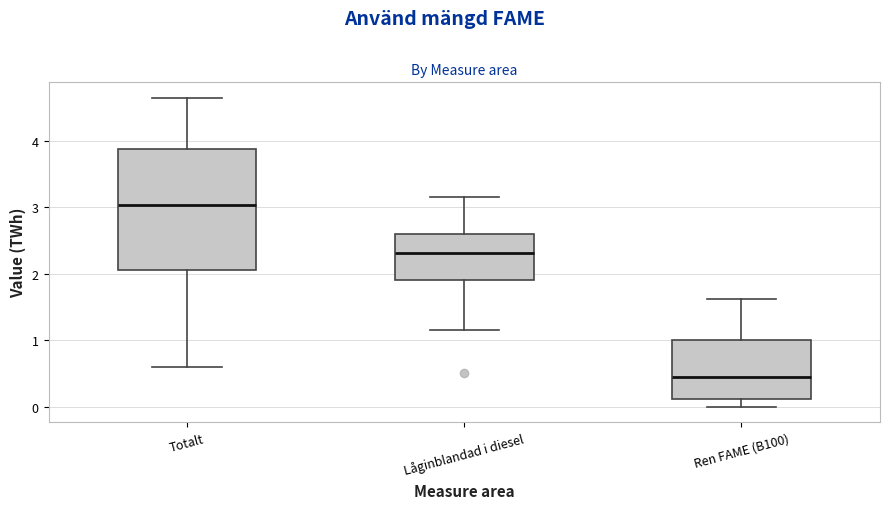

Which box is the tallest, from its lower edge to its upper edge?

Totalt